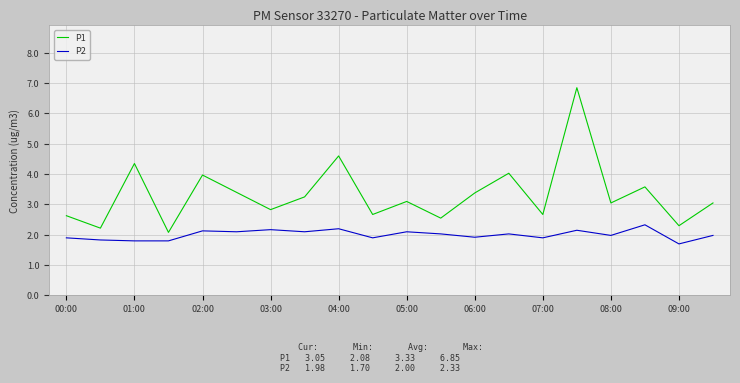

How many categories are shown in the chart?

20